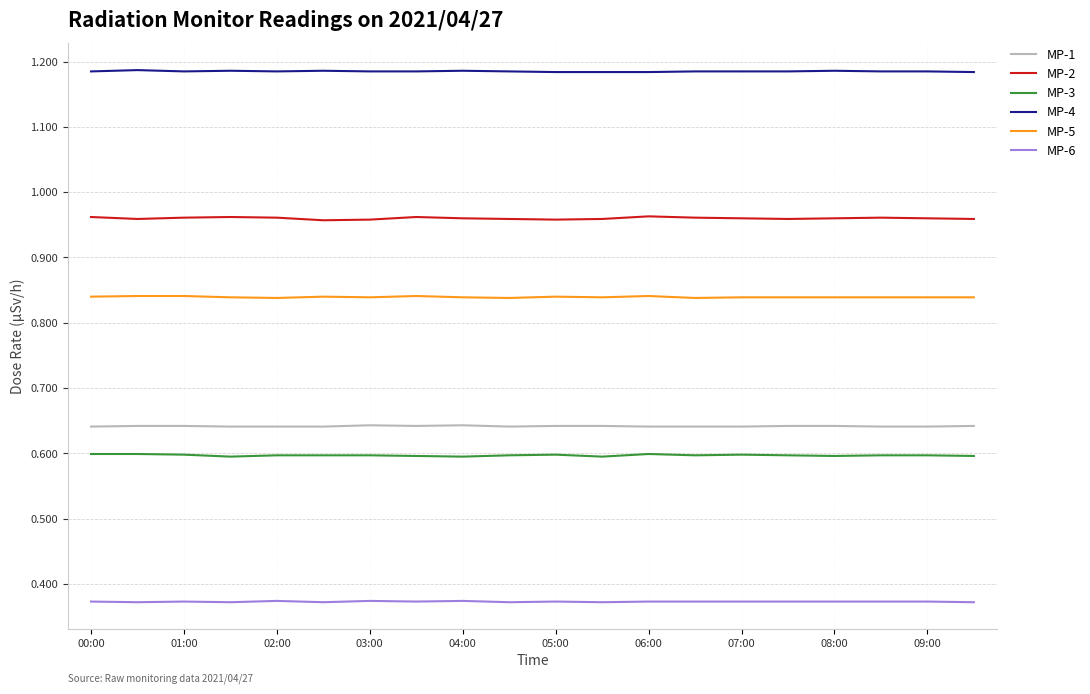

How many series are shown in this chart?

6